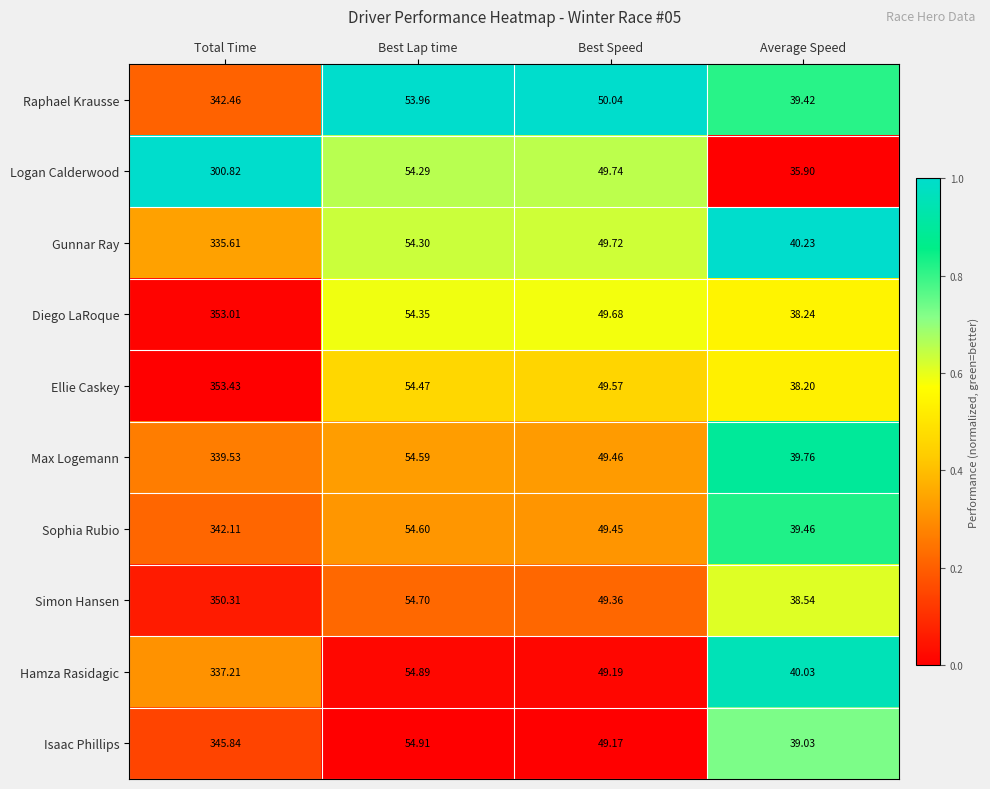

At which label does Isaac Phillips first exceed 54?

Total Time